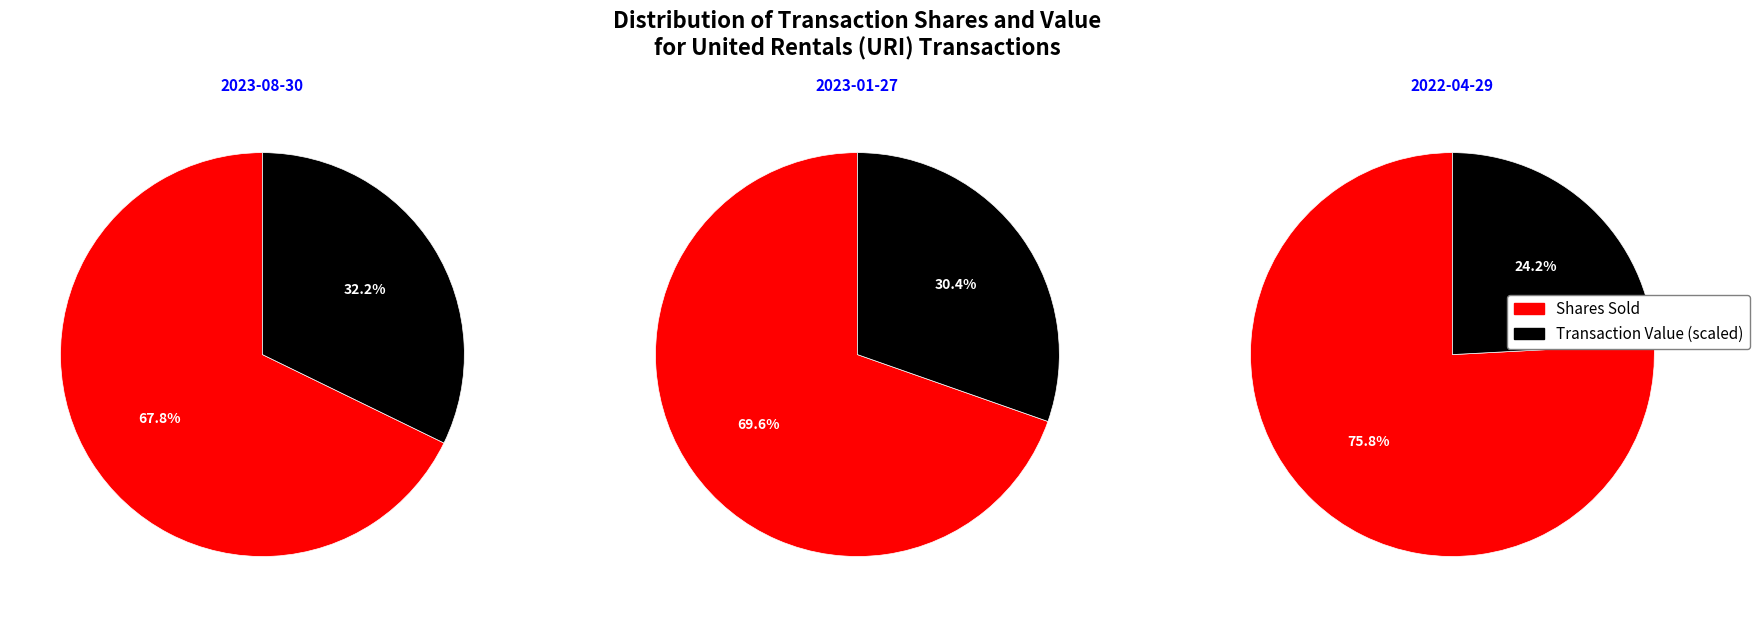

To the nearest percent, what percentage of the pie is 2022-04-29?

14%